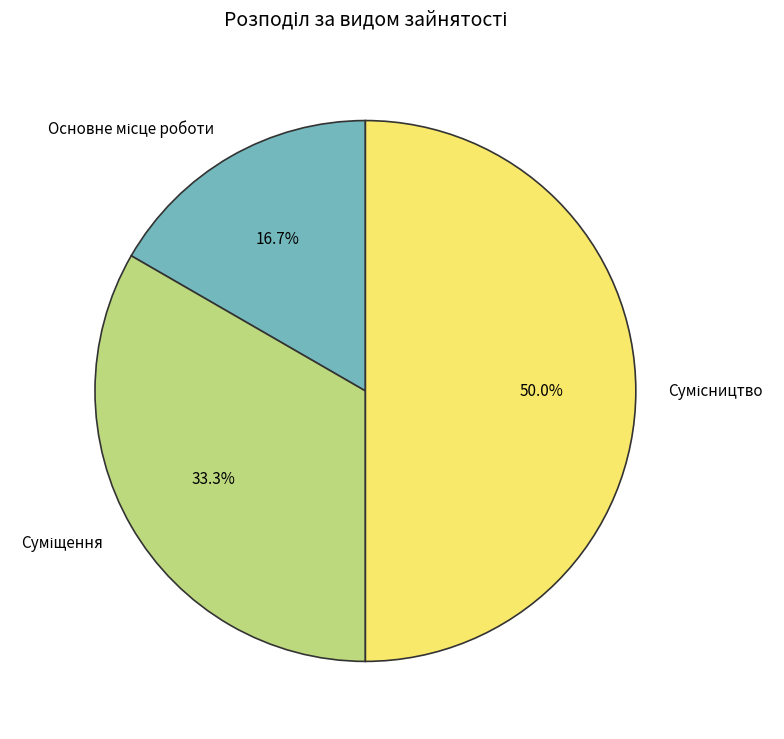

How many slices are in this pie chart?

3